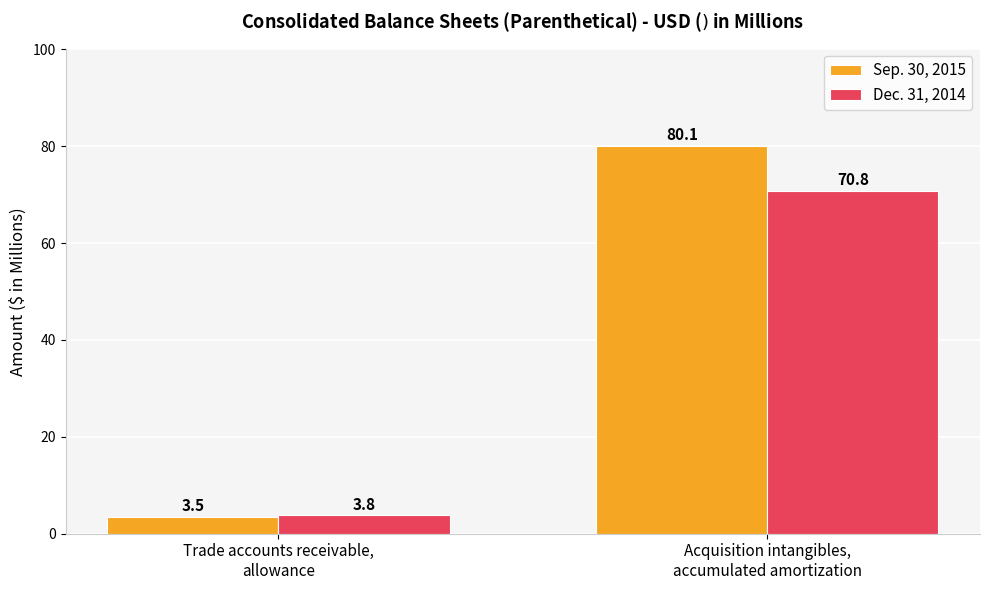

What value does the Sep. 30, 2015 series have at Acquisition intangibles,
accumulated amortization?

80.1